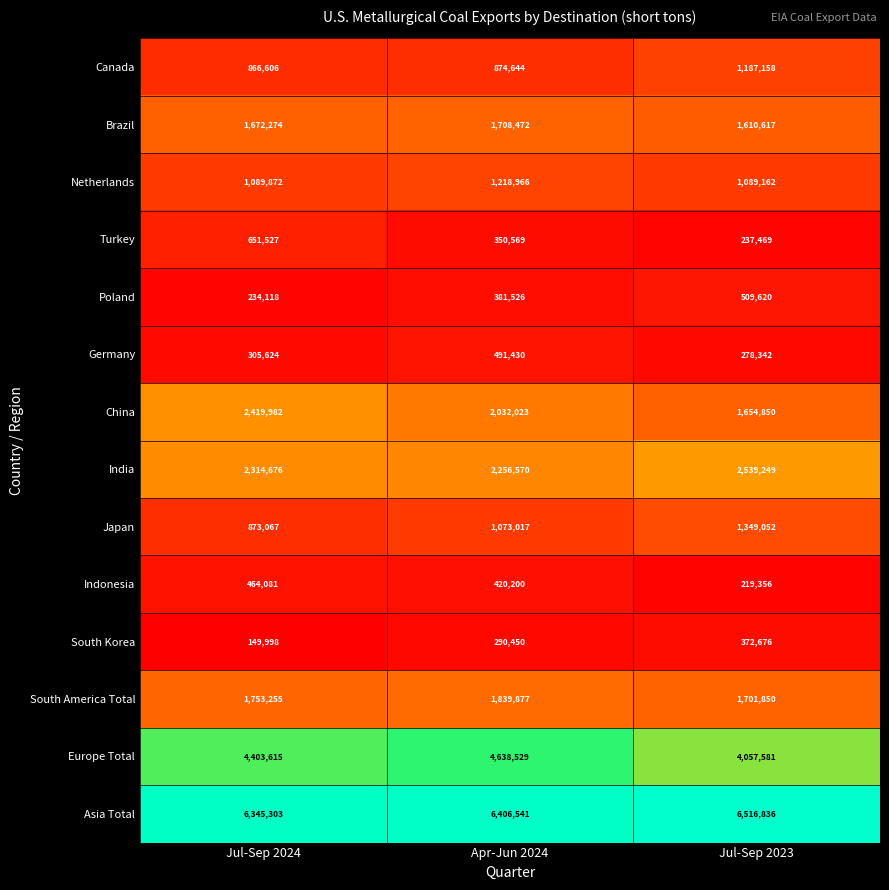

What is the total value across all series at Apr-Jun 2024?

23982814